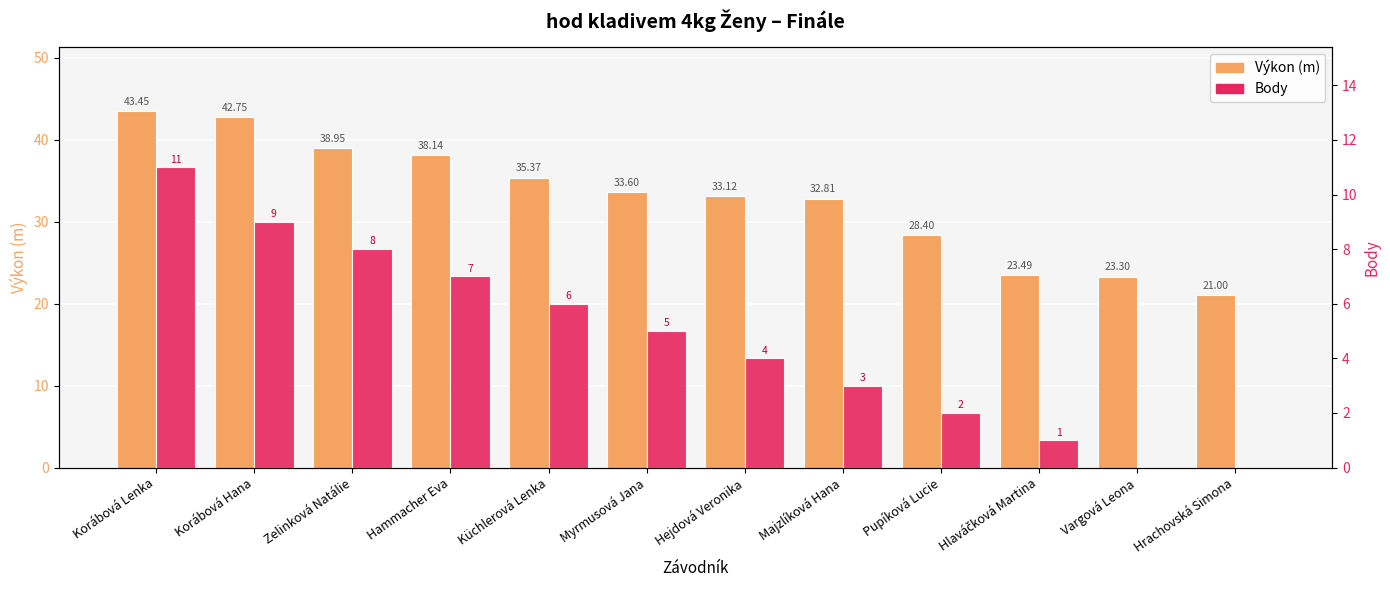

Reading left to right, transcribe all the data shown in this chart.

Výkon (m): 43.5	42.8	39.0	38.1	35.4	33.6	33.1	32.8	28.4	23.5	23.3	21.0
Body: 11.0	9.0	8.0	7.0	6.0	5.0	4.0	3.0	2.0	1.0	0.0	0.0